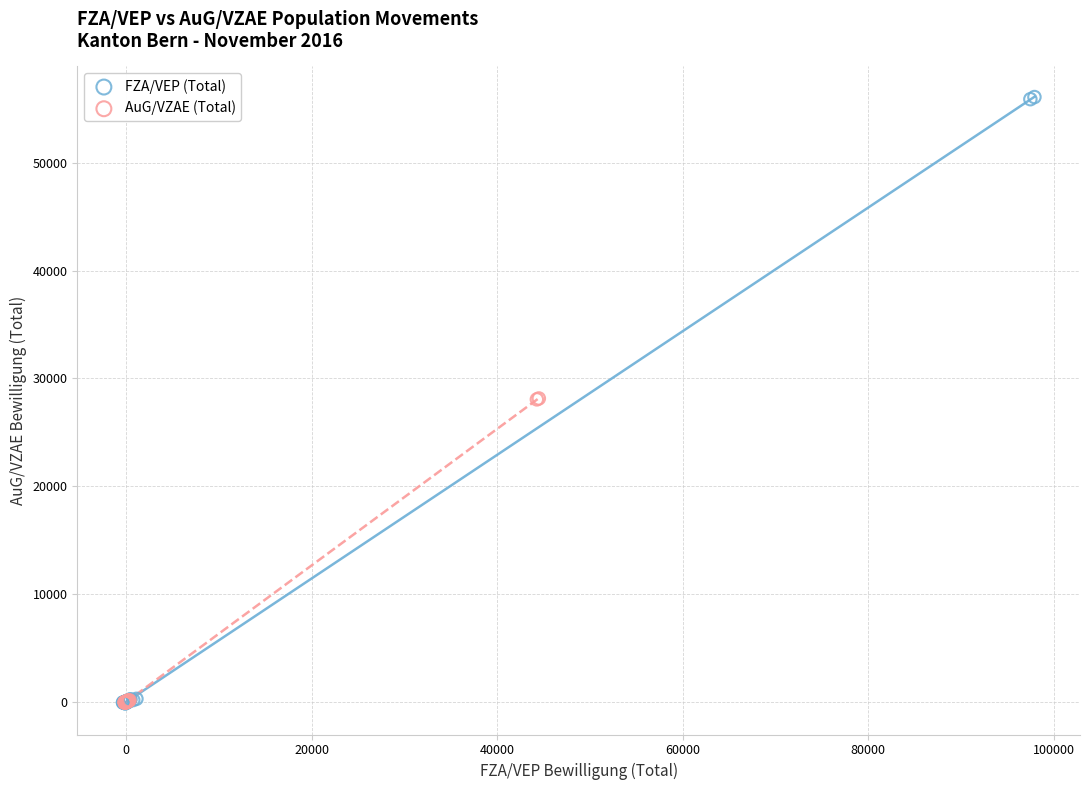

What are all the series names shown in the legend?

FZA/VEP (Total), AuG/VZAE (Total)